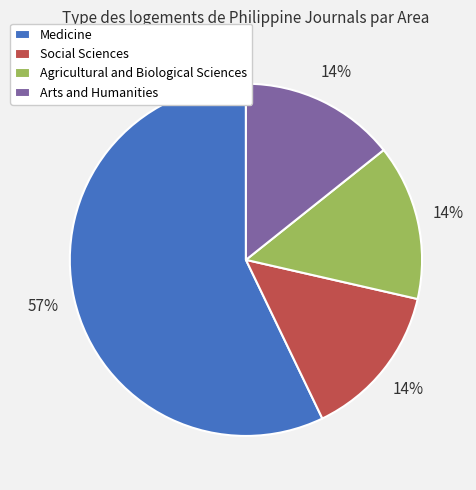

Do Agricultural and Biological Sciences and Medicine together represent more than half of the pie?

Yes